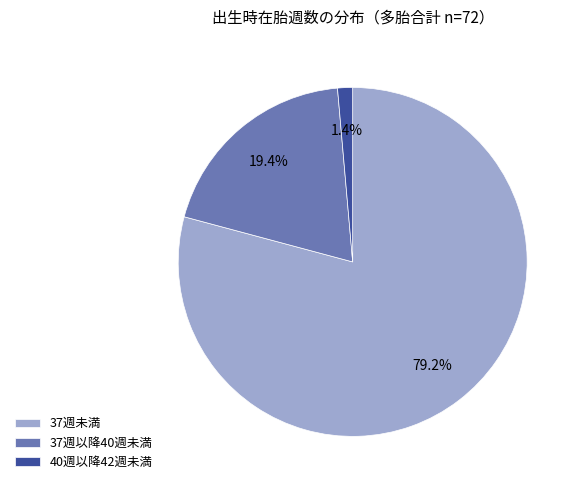

Which slice is the smallest?

40週以降42週未満